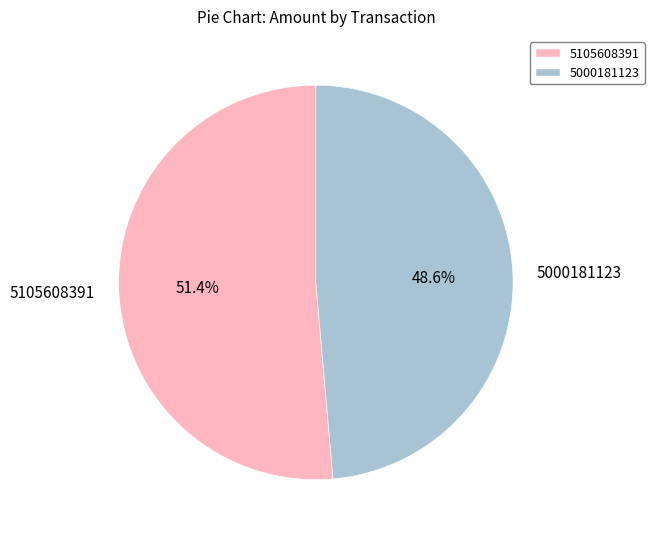

Is 5105608391 the majority of the pie?

Yes